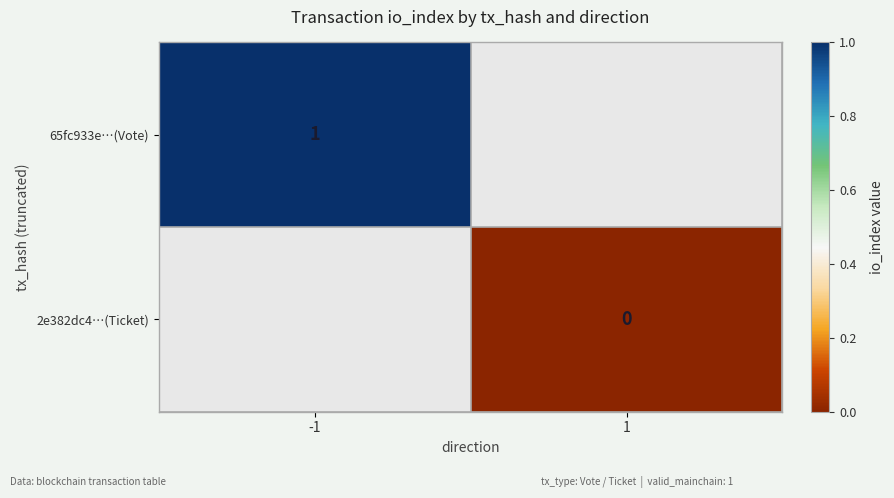

Is it true that 65fc933e…(Vote) equals 1 at -1?

True